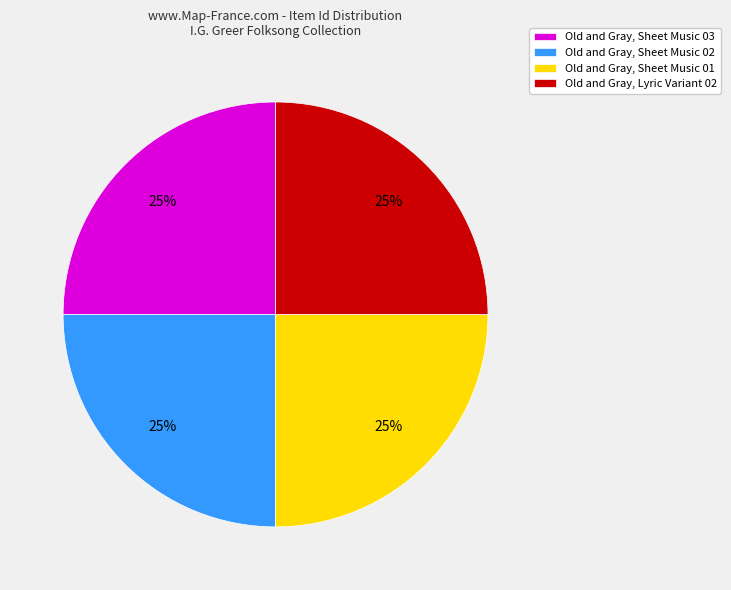

Does Old and Gray, Lyric Variant 02 account for over 50% of the chart?

No